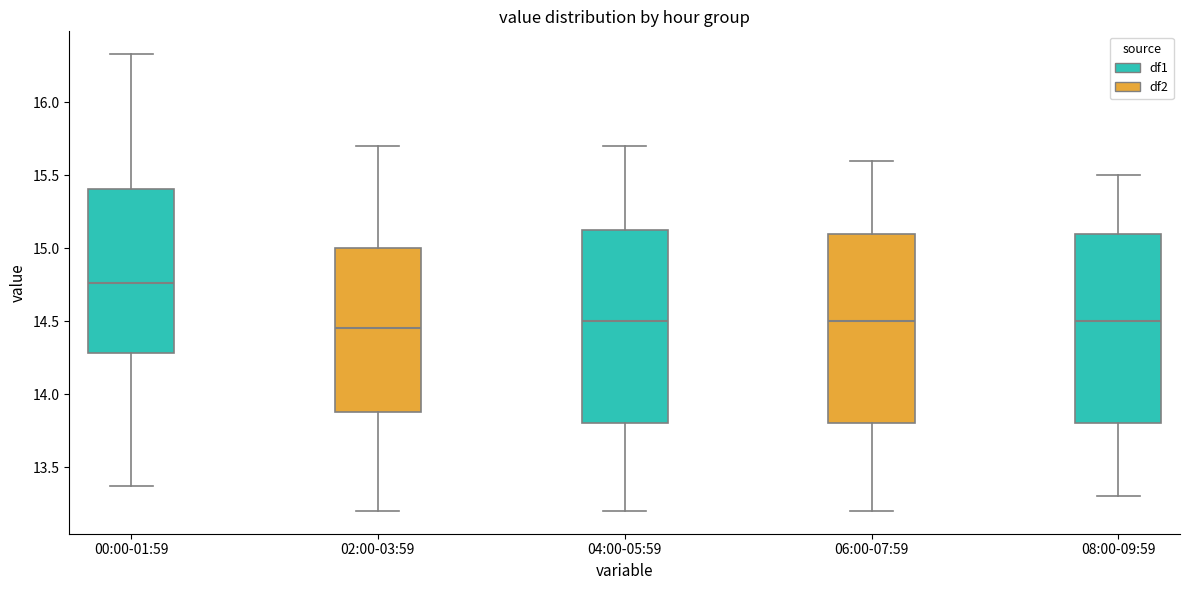

Reading left to right, transcribe this box plot: for each box, give where its median line is, the range the box spans, and where its two whiskers end, as read against the y-axis. The values are not printed on the chart, so give them approximately, as read against the axis.

00:00-01:59: median 14.75, box 14.30 to 15.40, whiskers 13.35 to 16.35
02:00-03:59: median 14.45, box 13.90 to 15.00, whiskers 13.20 to 15.70
04:00-05:59: median 14.50, box 13.80 to 15.15, whiskers 13.20 to 15.70
06:00-07:59: median 14.50, box 13.80 to 15.10, whiskers 13.20 to 15.60
08:00-09:59: median 14.50, box 13.80 to 15.10, whiskers 13.30 to 15.50